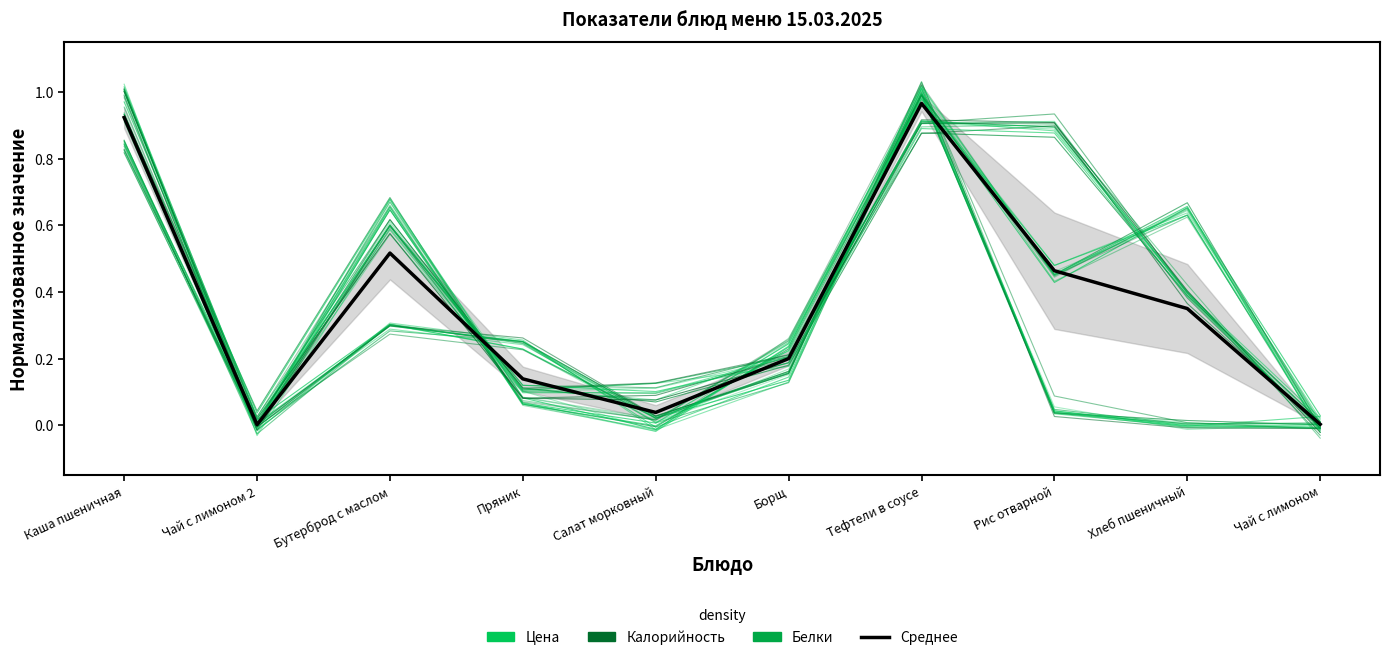

What is the difference between the maximum and minimum values in the Среднее series?

1.0